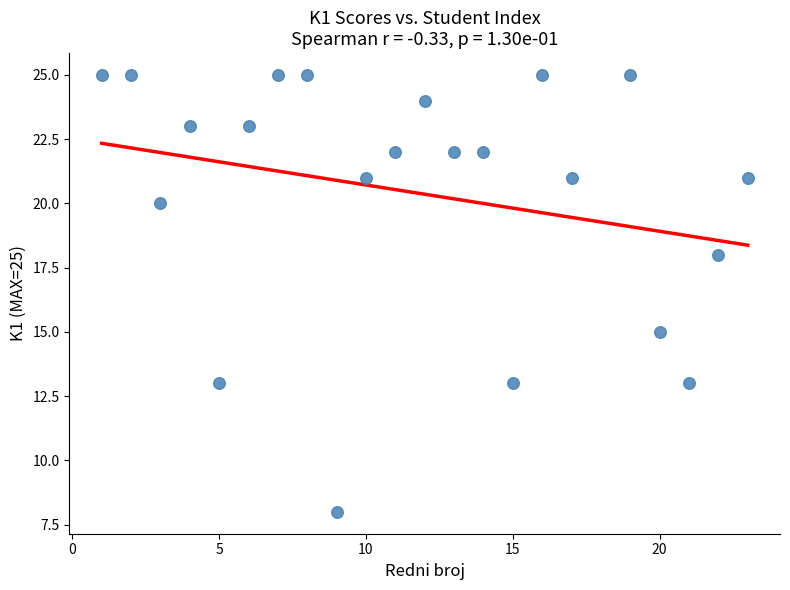

What is the range of X values (max minus min)?

22